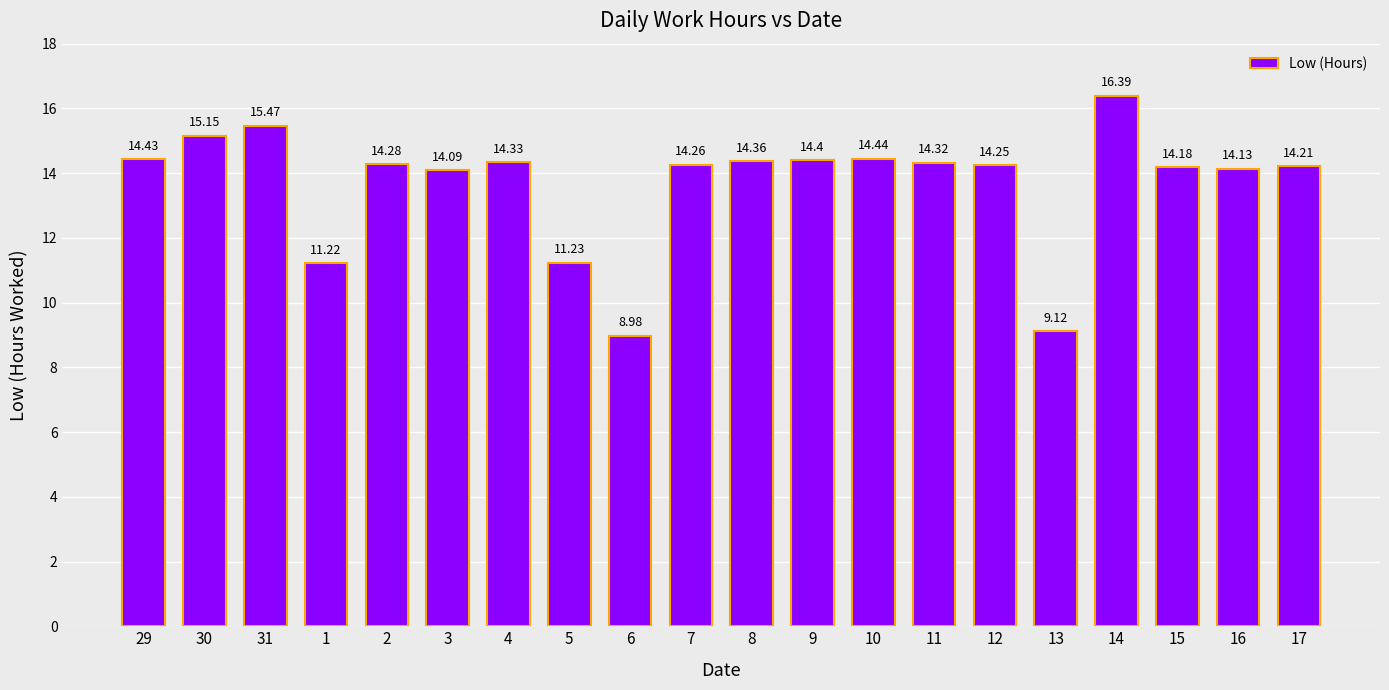

What position from the right is 10?

8